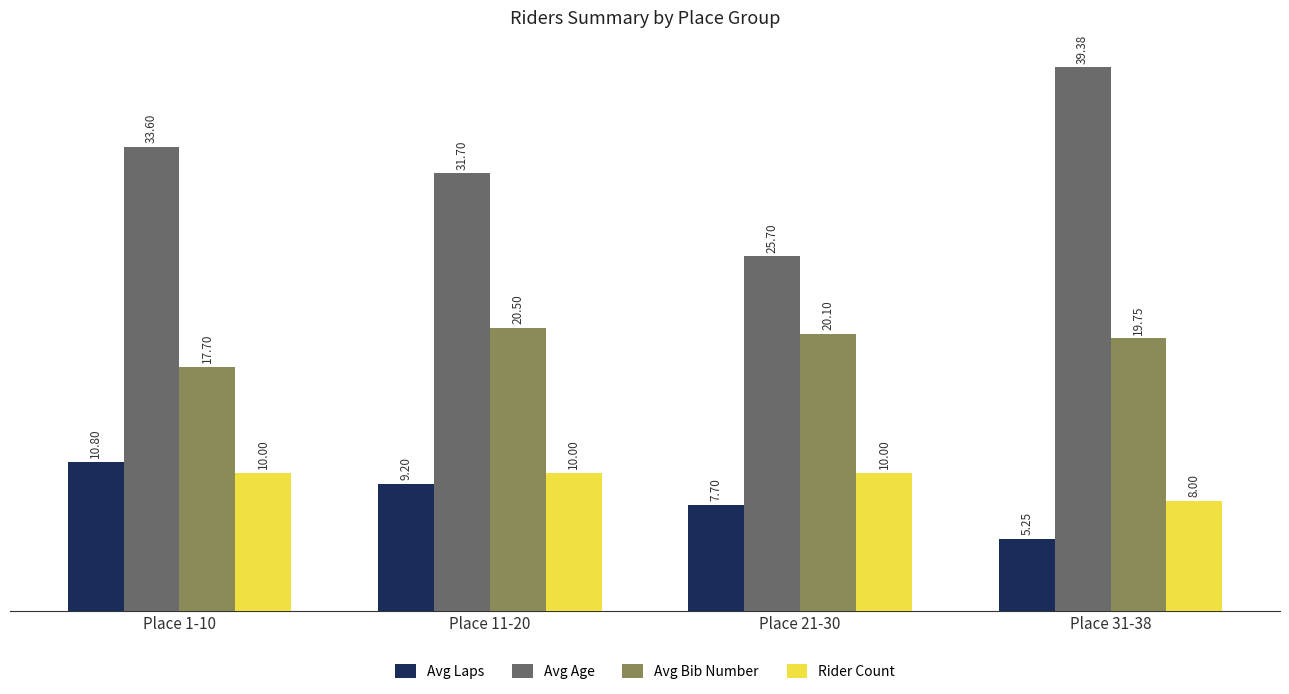

What is the label of the 4th bar from the left?

Place 31-38